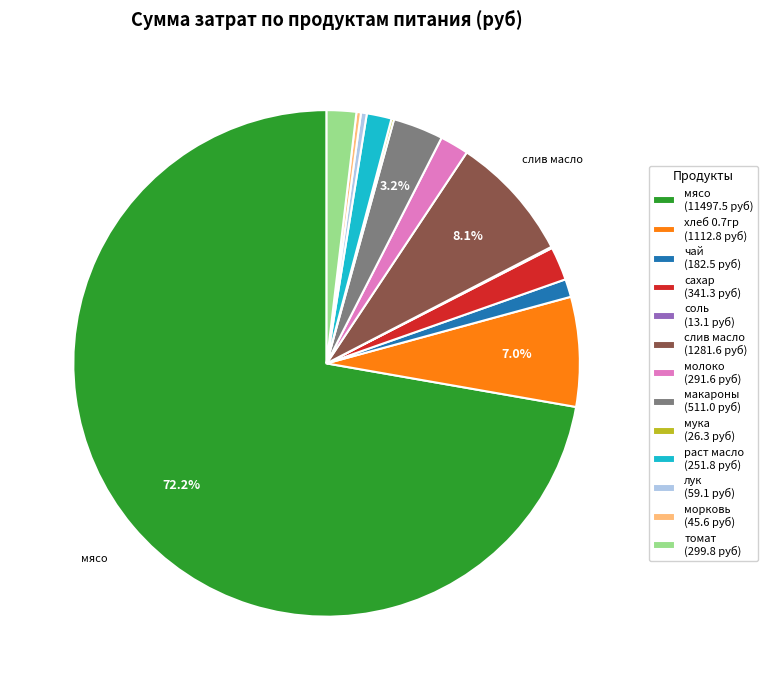

Approximately how many times larger is the value at раст масло (251.8 руб) compared to лук (59.1 руб)?

4.3